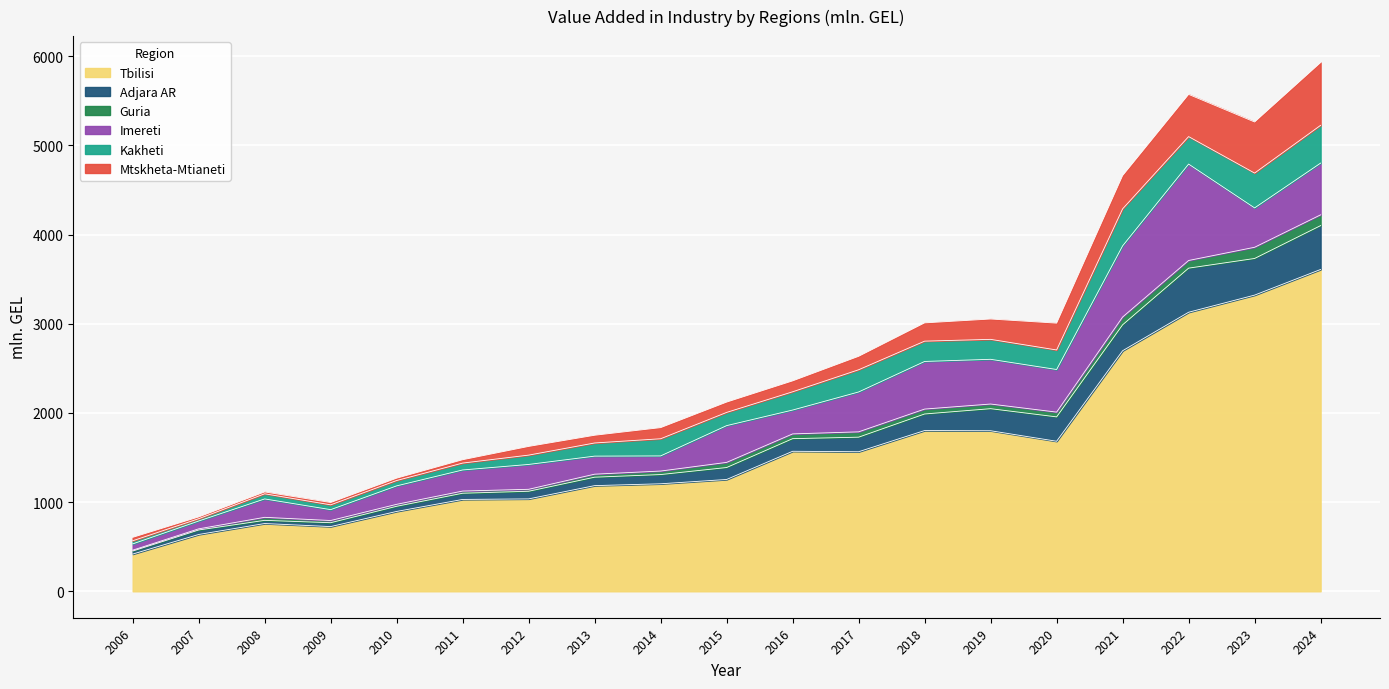

At which label does Adjara AR reach its peak?

2022